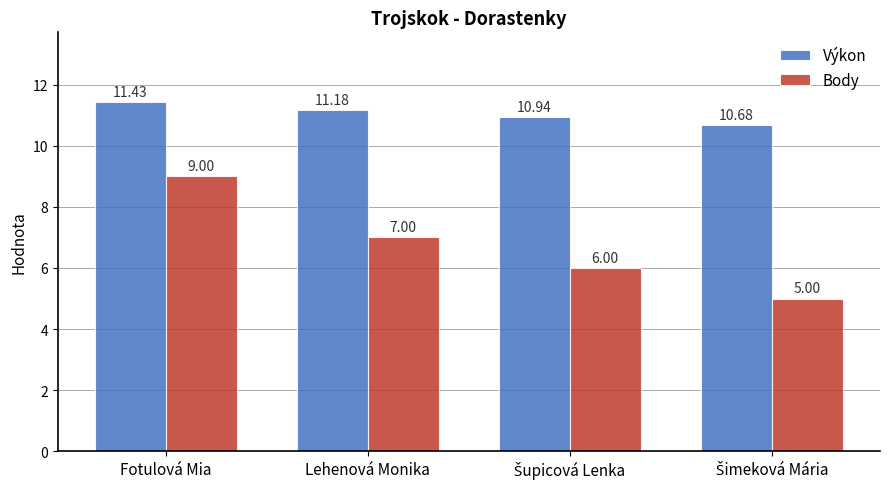

Is it true that Body equals 9.0 at Fotulová Mia?

True